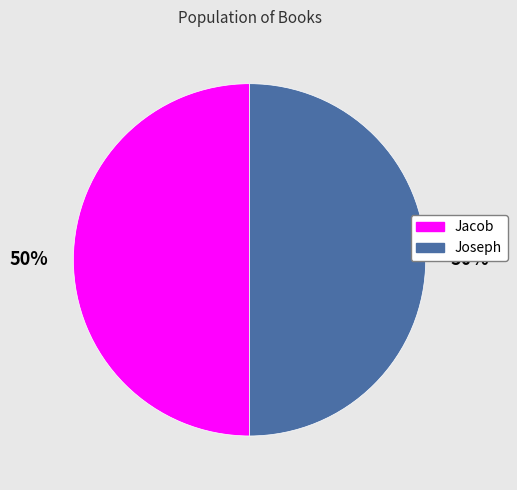

How many segments does this pie chart have?

2